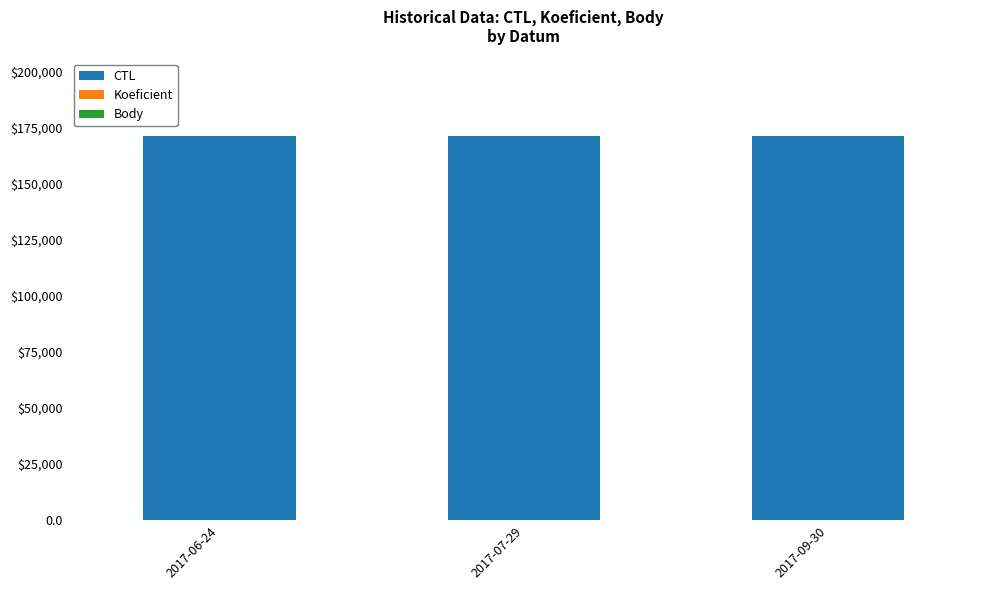

Are the bars horizontal?

No